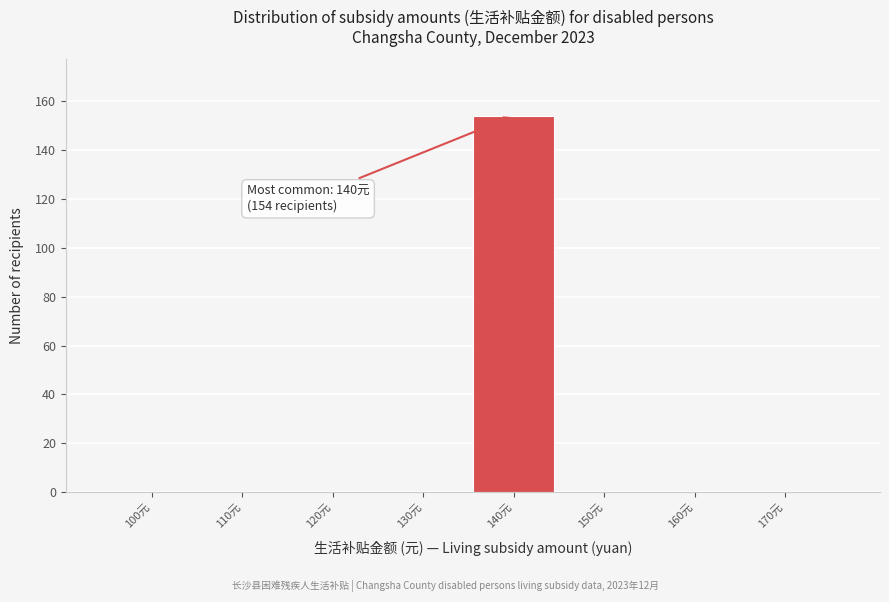

Reading left to right, transcribe all the data shown in this chart.

100元=0	110元=0	120元=0	130元=0	140元=154	150元=0	160元=0	170元=0